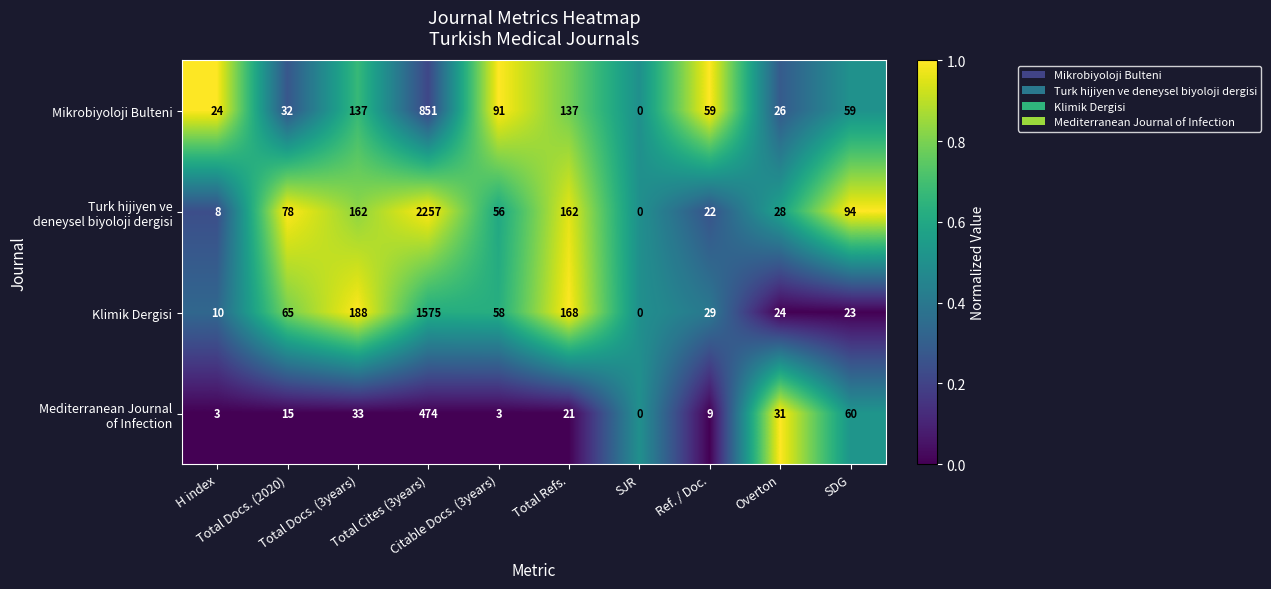

What is the difference between the maximum and minimum values in the Mikrobiyoloji Bulteni series?

851